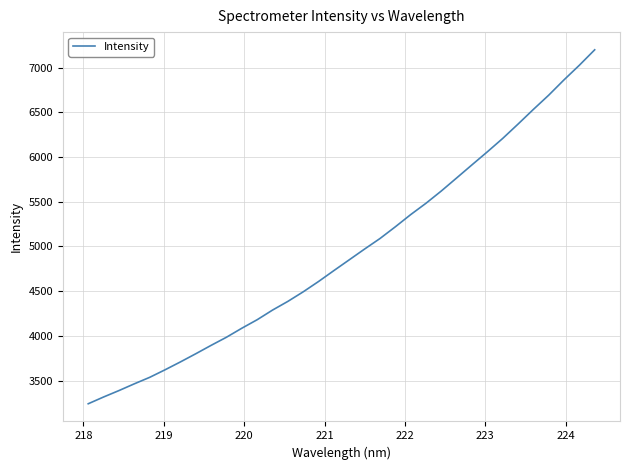

What is the maximum value shown in the chart?

7198.7